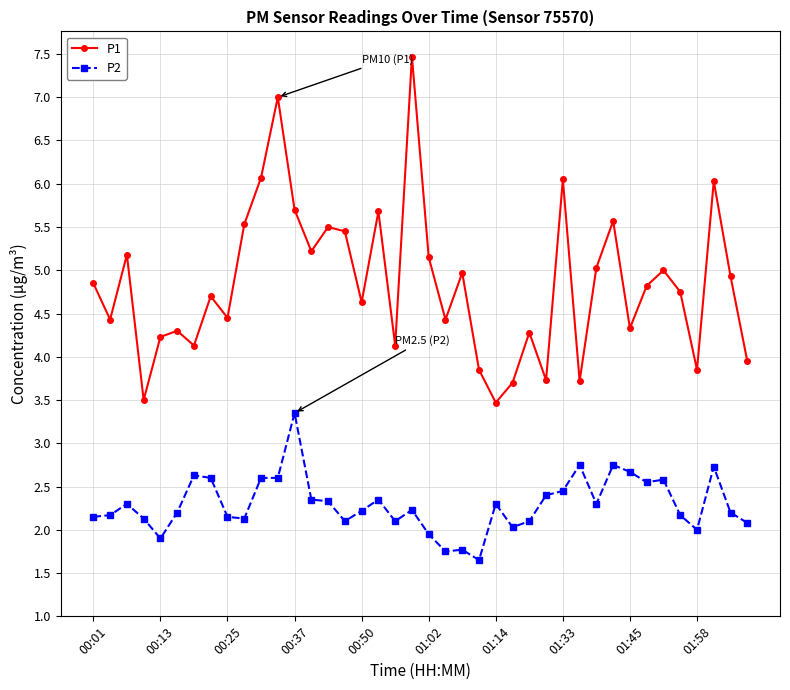

Rank the series by their average value, from lowest to highest.

P2, P1